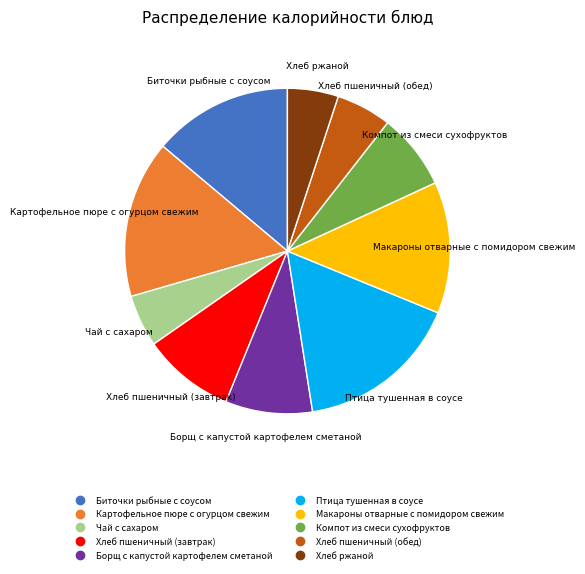

What is the largest slice in the pie chart?

Птица тушенная в соусе